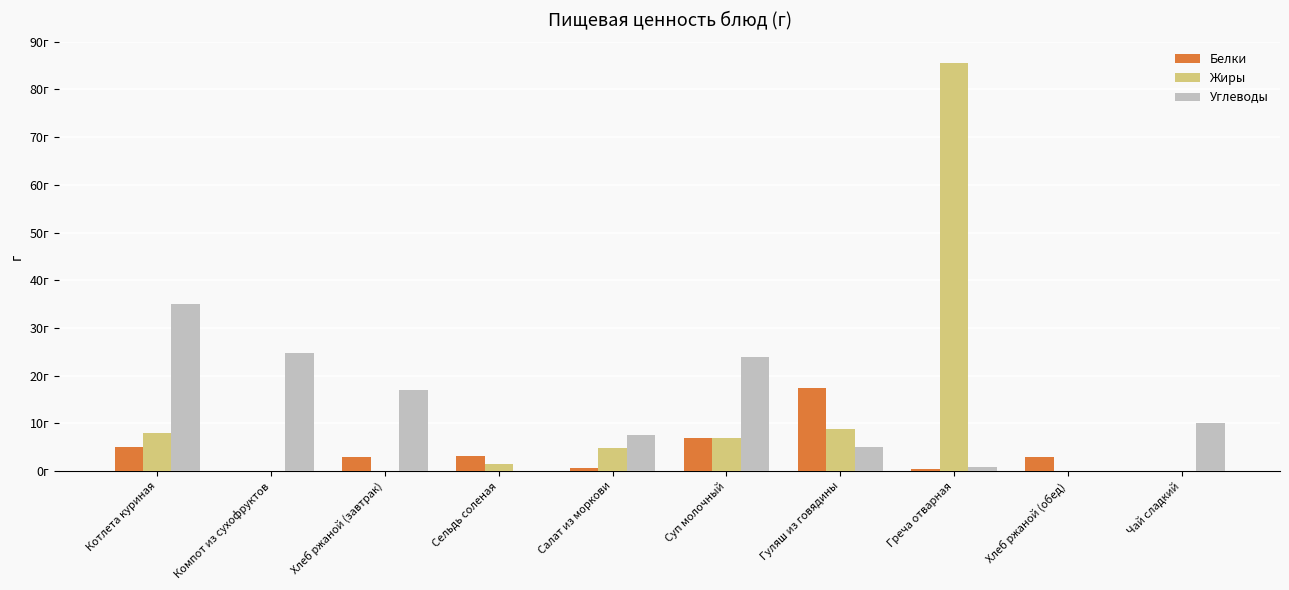

What is the total value across all series at Греча отварная?

86.8